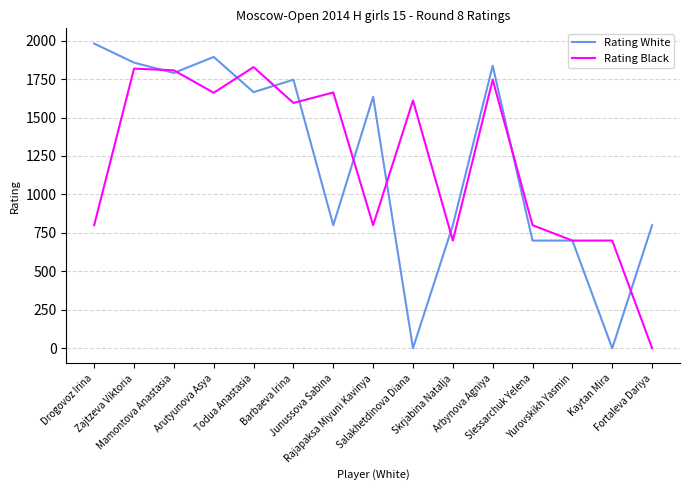

Between Arbynova Agniya and Slessarchuk Yelena, which series saw the biggest shift?

Rating White